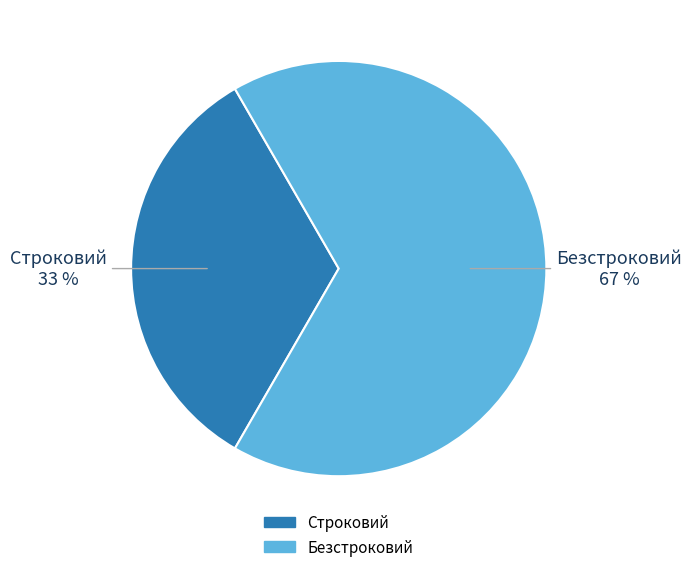

To the nearest percent, what is the average slice percentage?

50%